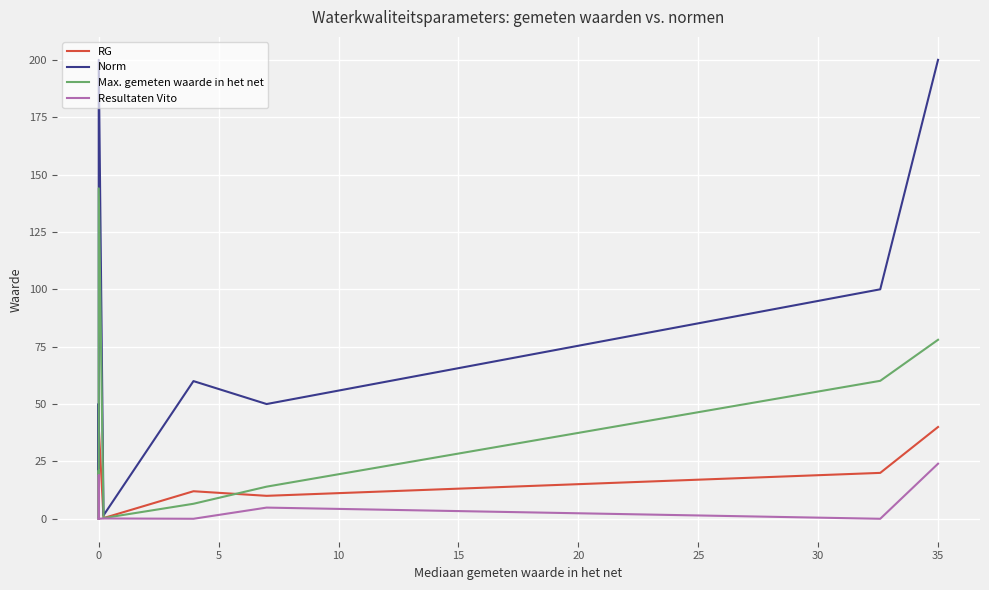

What are all the series names shown in the legend?

RG, Norm, Max. gemeten waarde in het net, Resultaten Vito